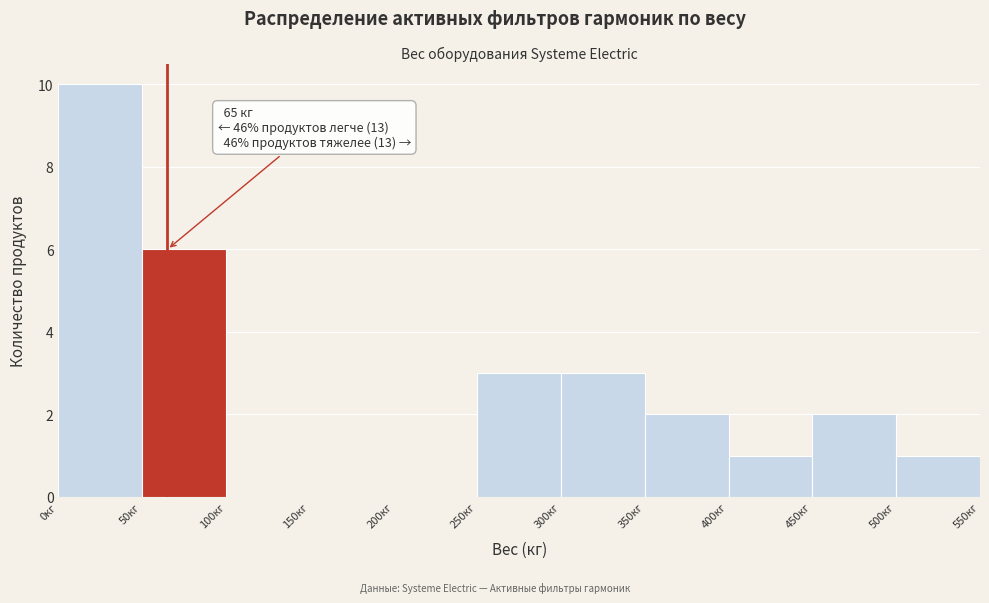

Which range on the x-axis has the tallest bar?

0 to 50